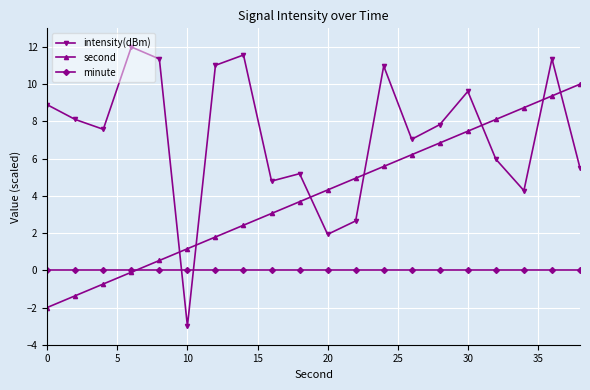

True or false: intensity(dBm) and minute intersect in this chart.

True